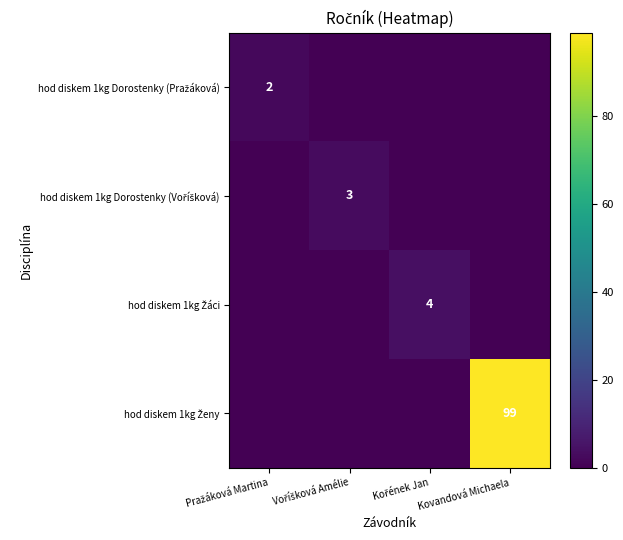

Which series has the largest range (max minus min)?

hod diskem 1kg Ženy